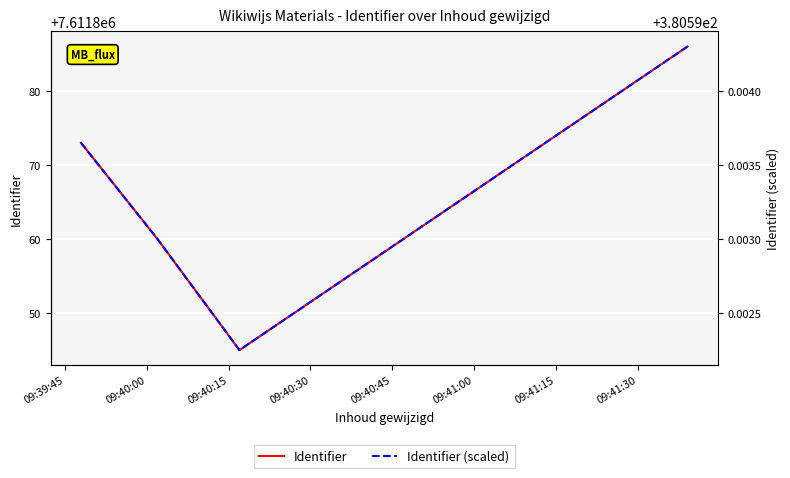

How many data points does each series have?

4